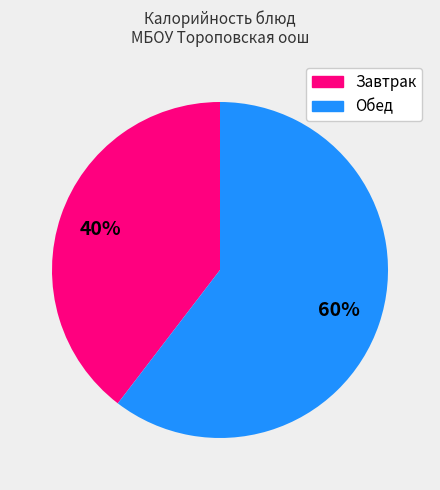

Is there any slice that represents more than half of the pie?

Yes